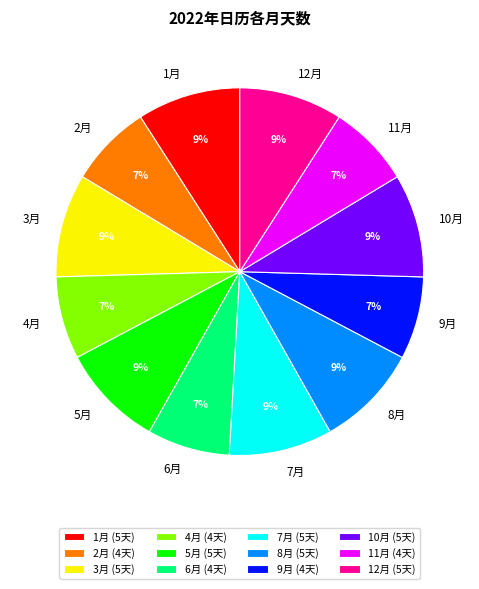

What is the ratio of the value at 1月 to the value at 12月?

1.0